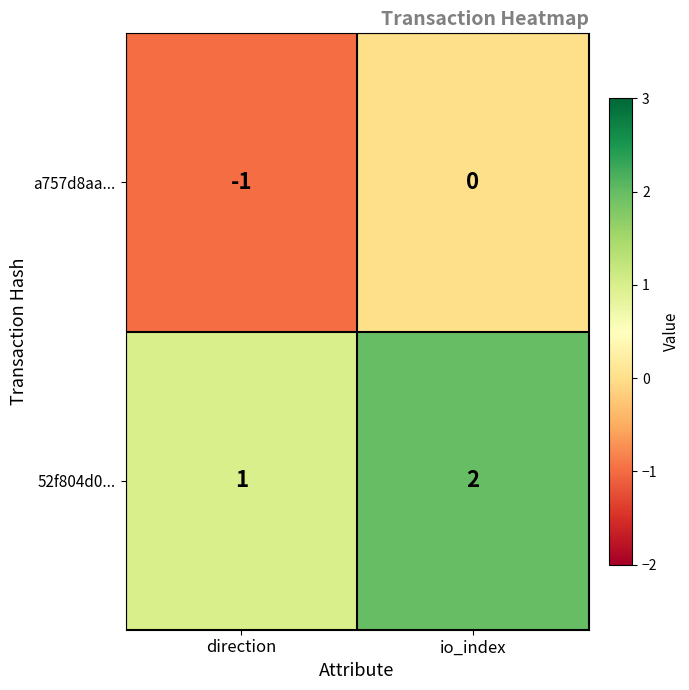

List the series in order of their overall mean, highest first.

52f804d0..., a757d8aa...